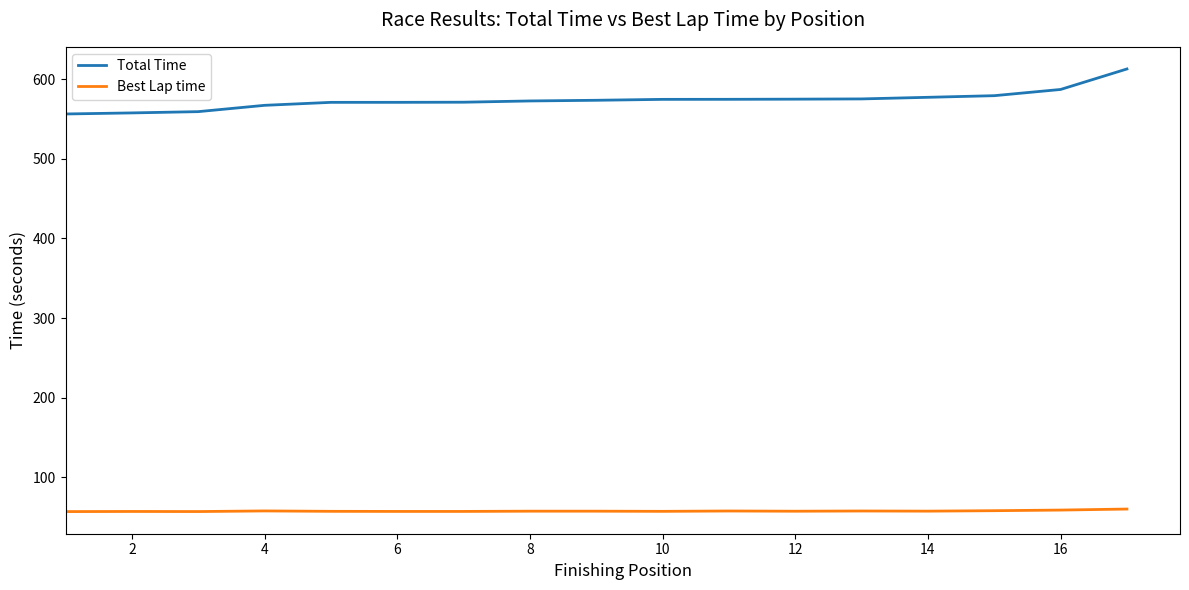

Which series has the widest spread of values?

Total Time